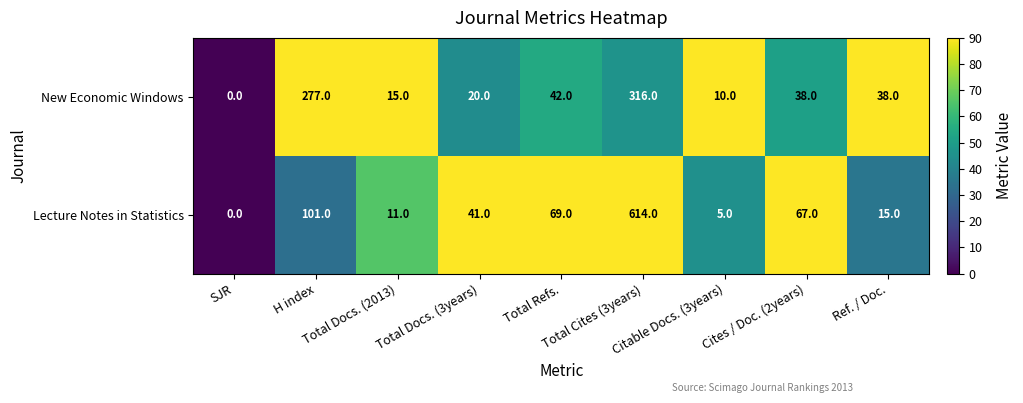

Rank the series by their maximum value, from highest to lowest.

Lecture Notes in Statistics, New Economic Windows